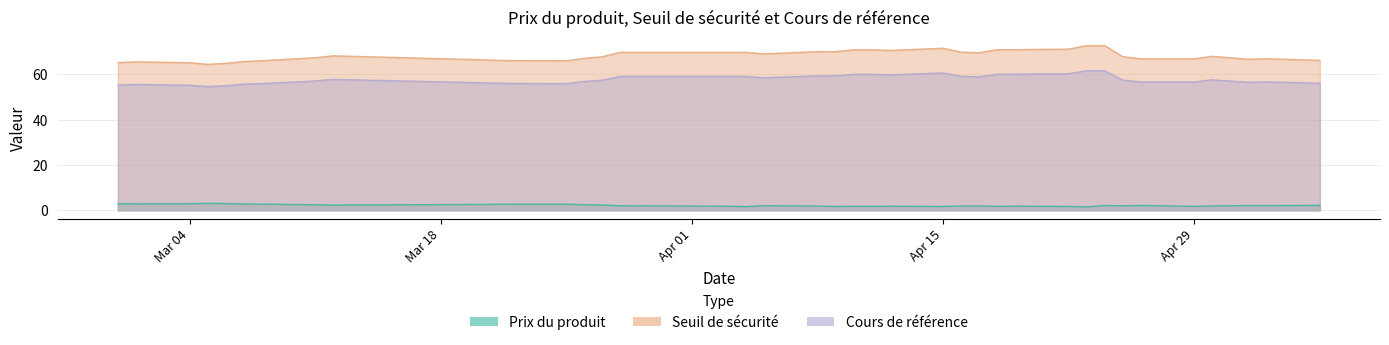

What are all the series names shown in the legend?

Prix du produit, Seuil de sécurité, Cours de référence